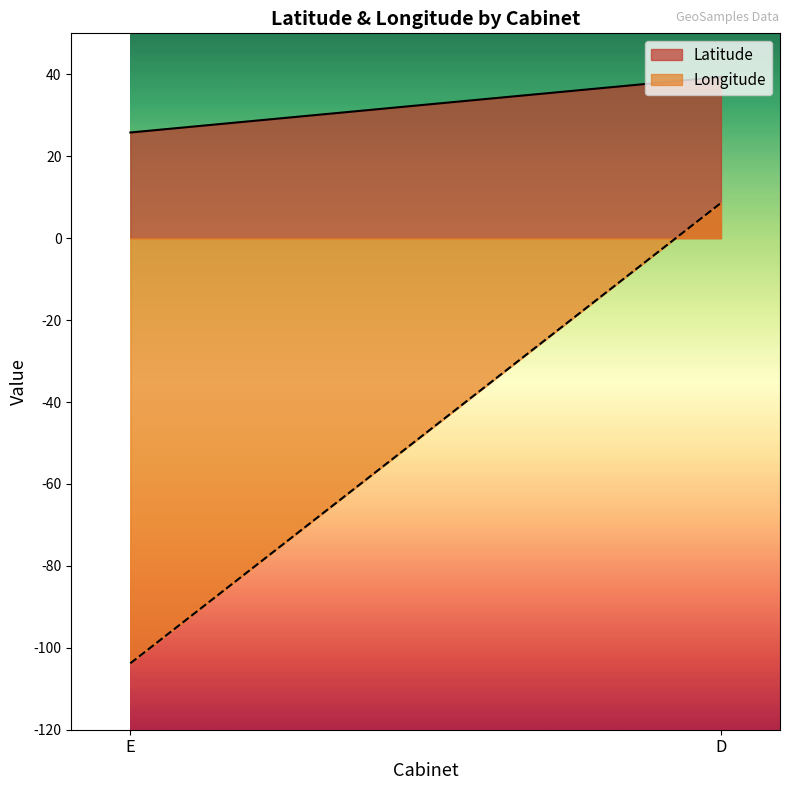

What is the value of the Longitude point at the 2nd from the left?

8.6